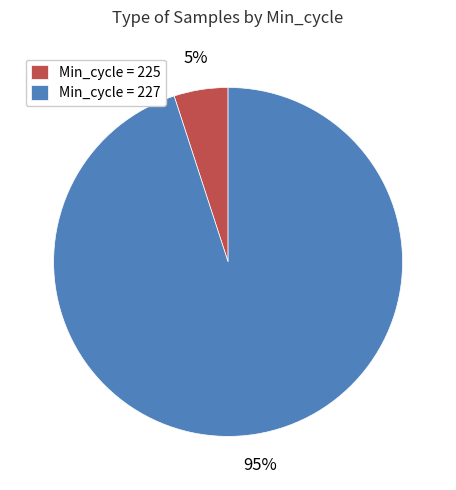

Does any single category account for the majority?

Yes